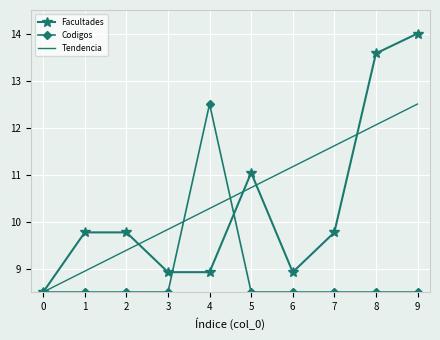

Reading right to left, what are all the values shown in this chart?

Facultades: 9=14.0	8=13.6	7=9.8	6=8.9	5=11.0	4=8.9	3=8.9	2=9.8	1=9.8	0=8.5
Codigos: 9=8.5	8=8.5	7=8.5	6=8.5	5=8.5	4=12.5	3=8.5	2=8.5	1=8.5	0=8.5
Tendencia: 9=12.5	8=12.1	7=11.6	6=11.2	5=10.7	4=10.3	3=9.8	2=9.4	1=8.9	0=8.5